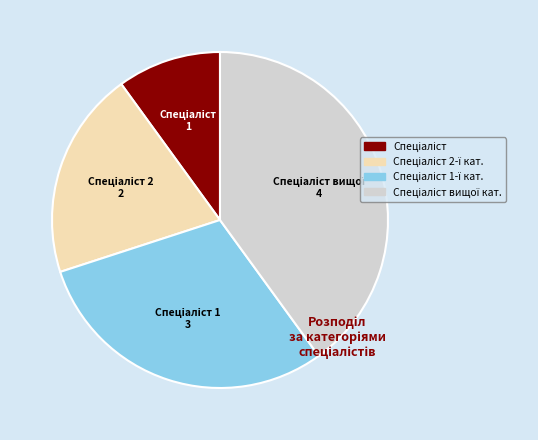

Is there a majority slice in this chart?

No